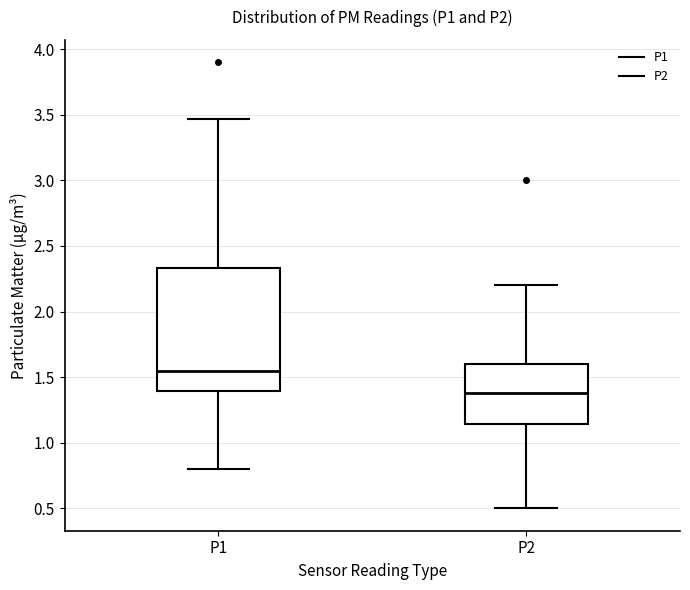

Where does the upper whisker of the box for P2 end on the y-axis? The values are not printed on the chart, so give them approximately, as read against the axis.

2.20